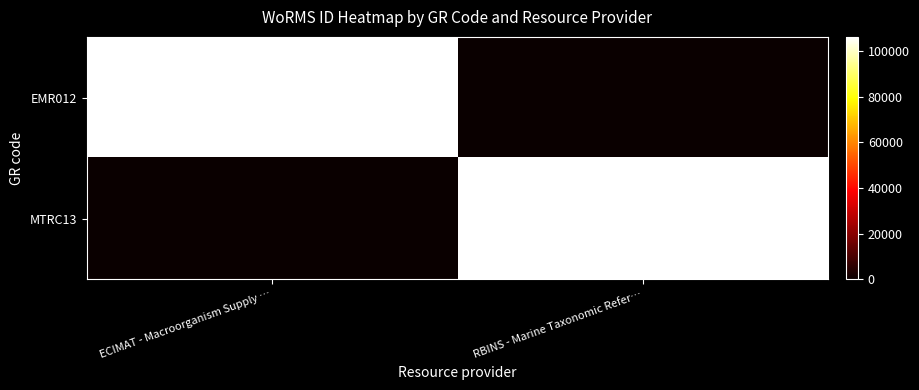

How many distinct data groups are displayed?

2